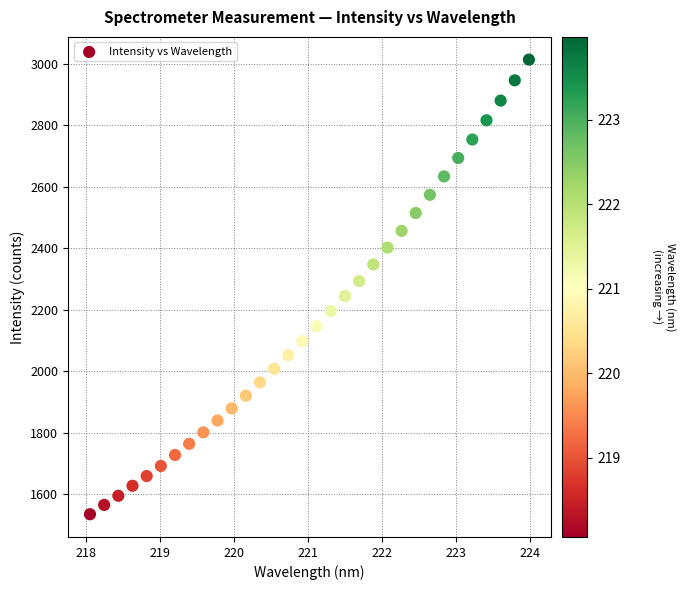

What is the range of Y values (max minus min)?

1477.7